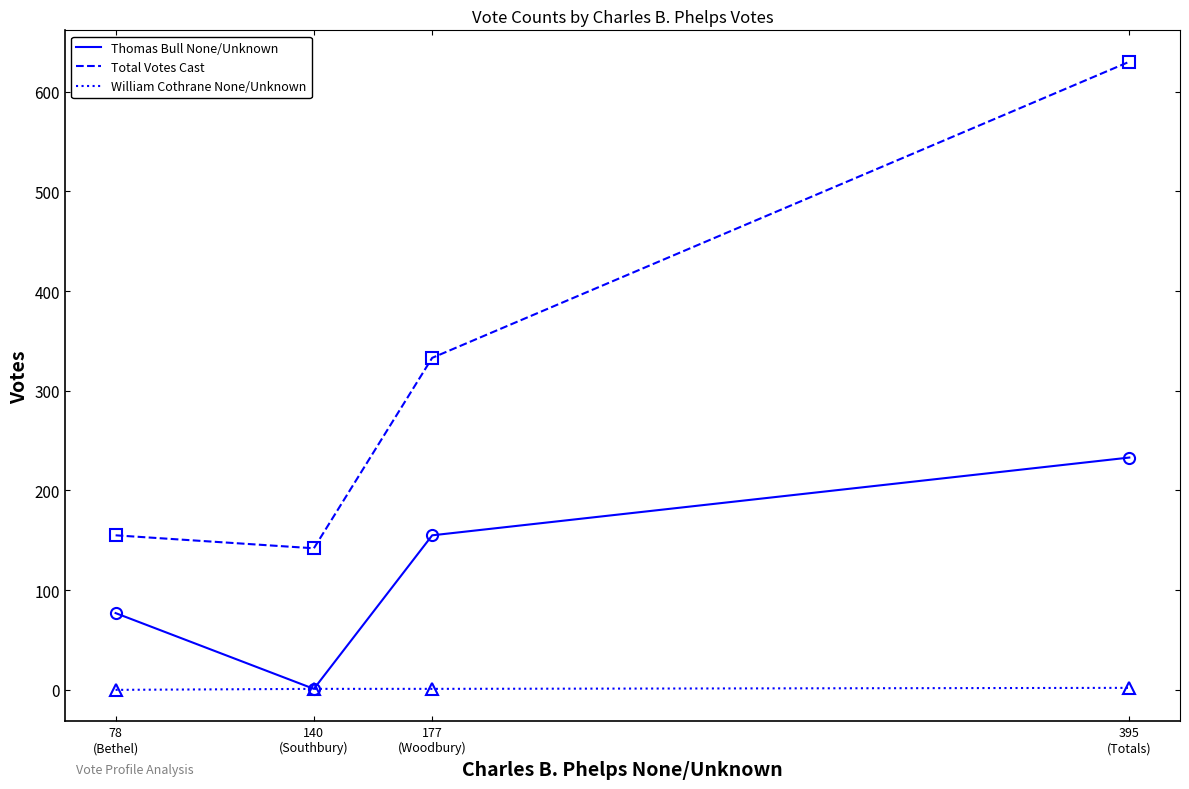

True or false: Thomas Bull None/Unknown has more than 2 points higher than both neighbors.

False